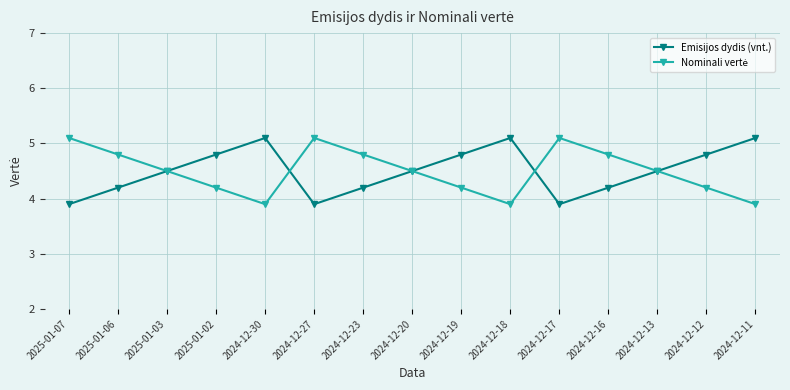

What is the smallest value displayed?

3.9